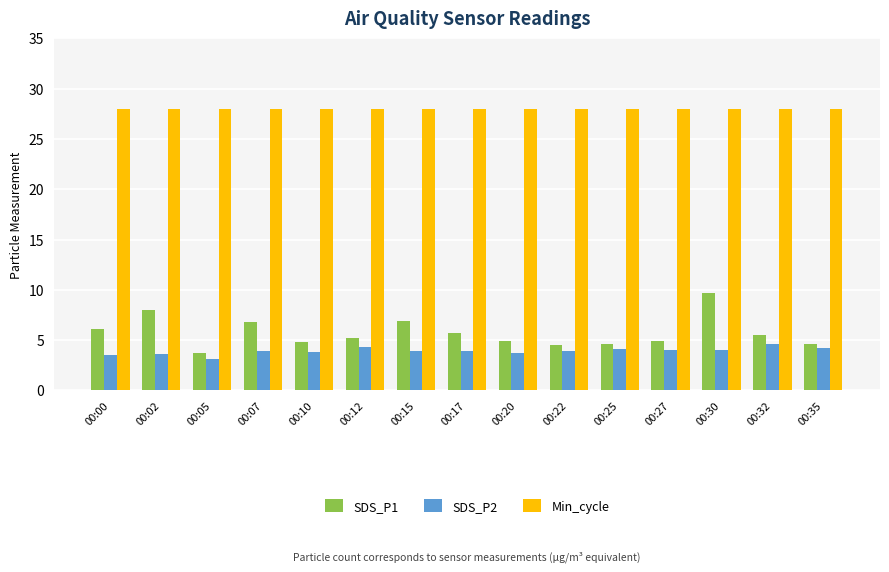

Which series has the largest range (max minus min)?

SDS_P1